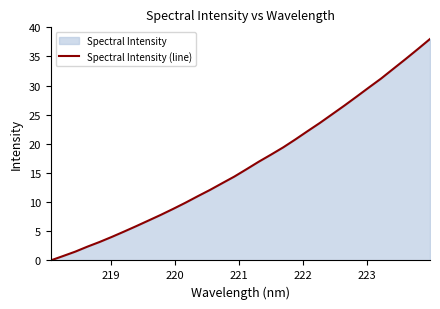

How many values are above zero?

31